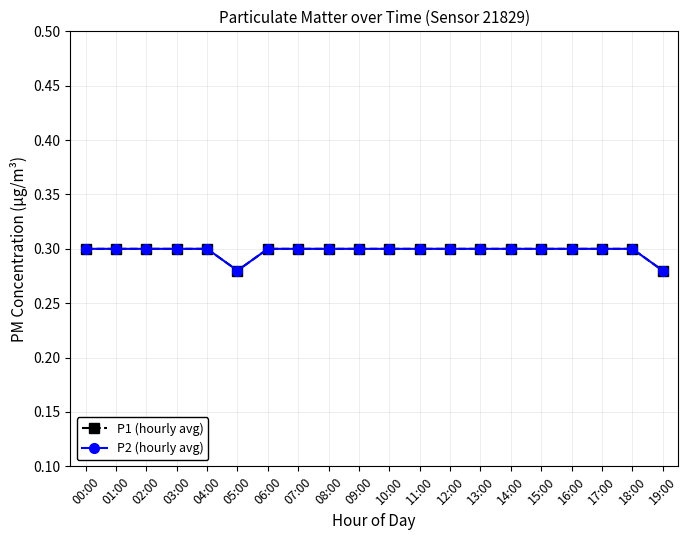

Does the chart have visible grid lines?

Yes